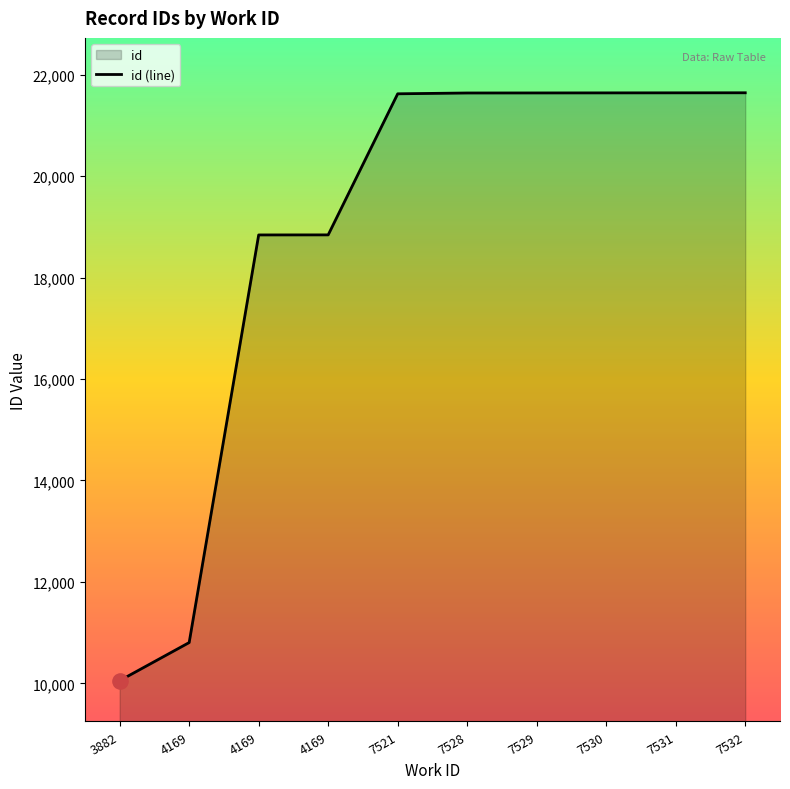

Approximately how many times larger is the value at 7521 compared to 3882?

2.2